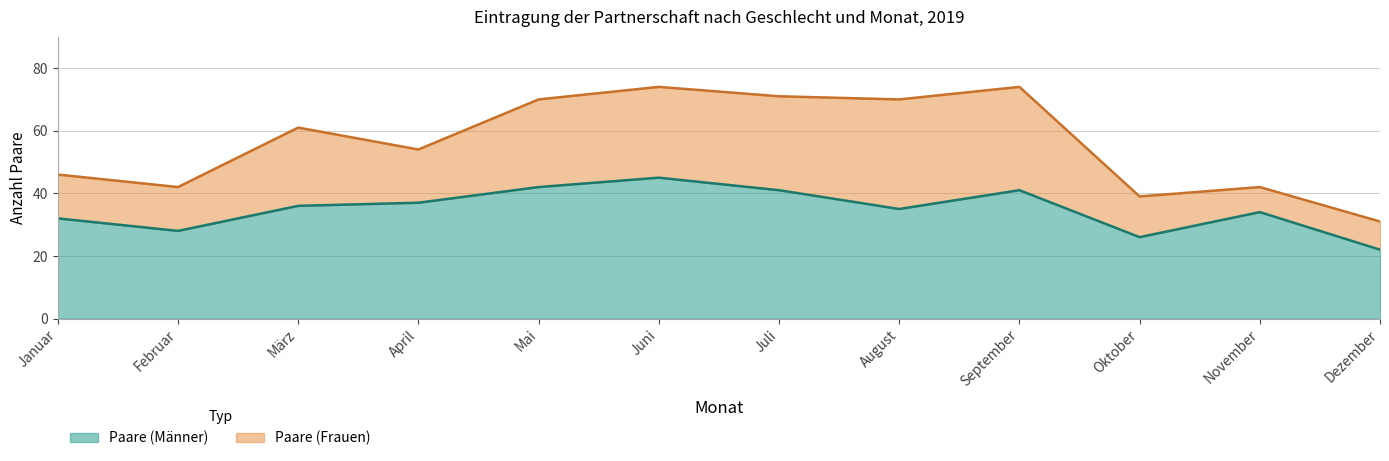

How many points are lower than both their immediate neighbors (excluding endpoints)?

3